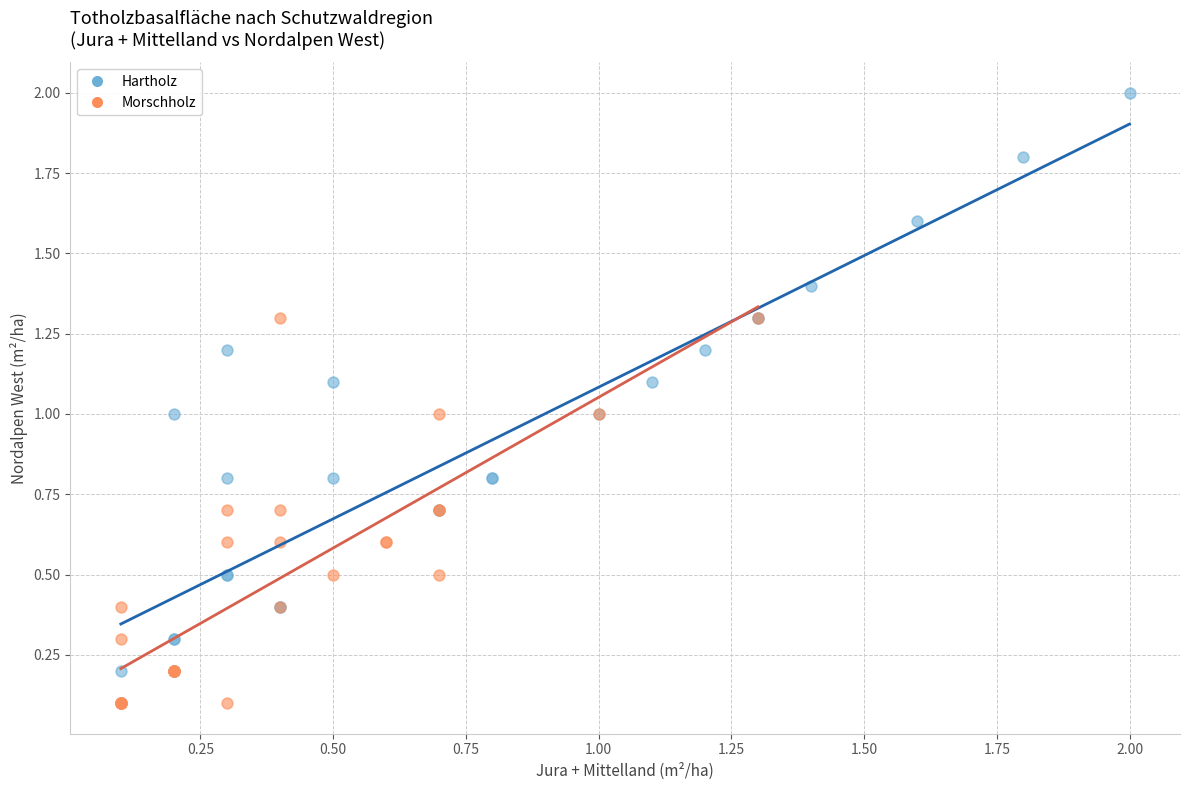

Which series reaches the maximum Y coordinate?

Hartholz